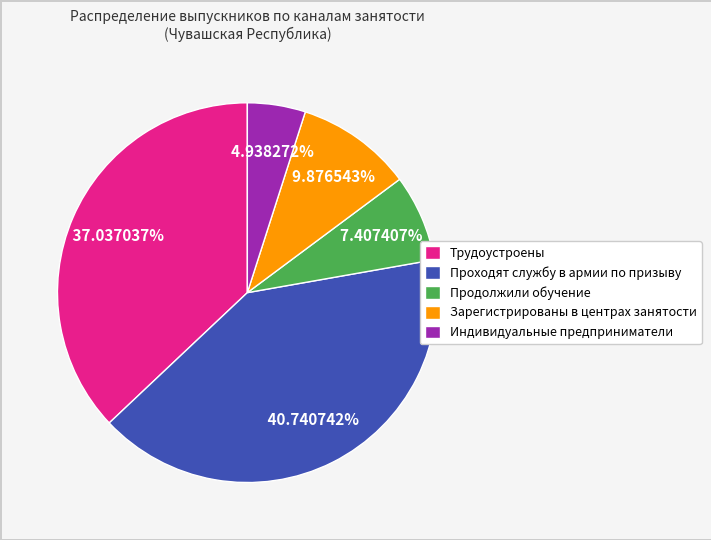

To the nearest percent, what is the difference between the largest and smallest slice percentages?

36%